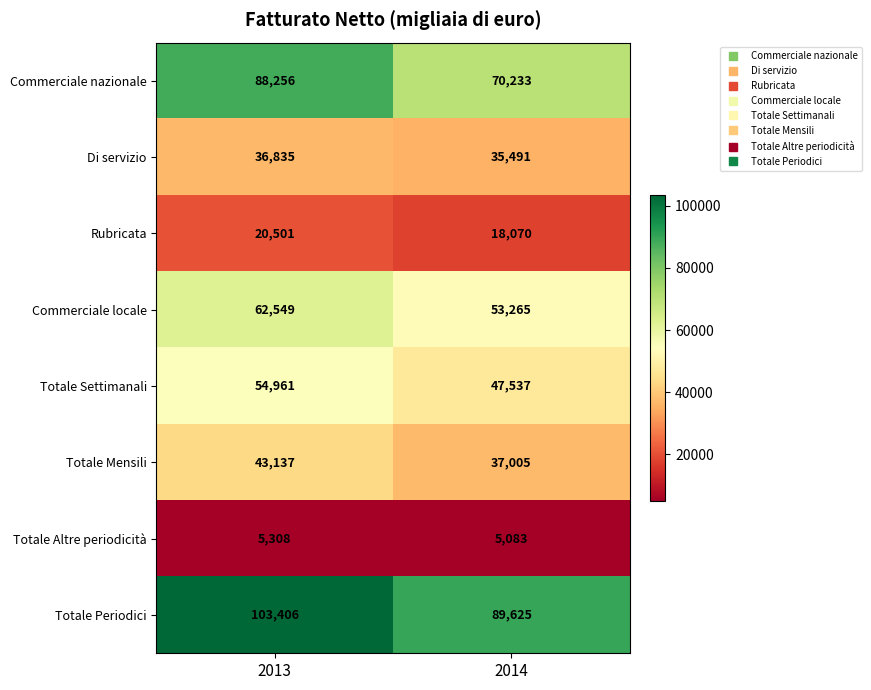

Which series has the largest range (max minus min)?

Commerciale nazionale